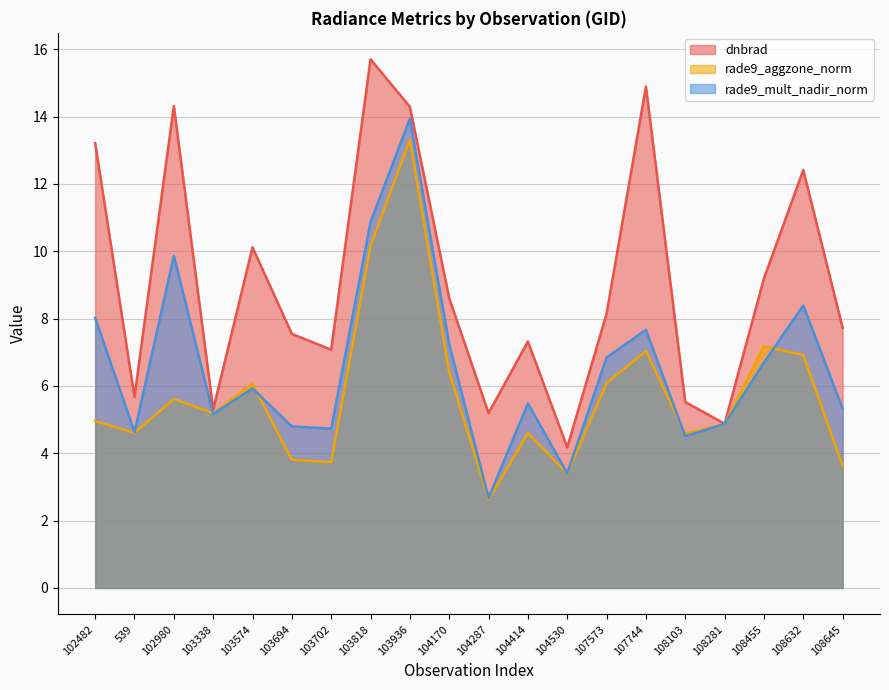

True or false: dnbrad and rade9_mult_nadir_norm cross at least once.

False